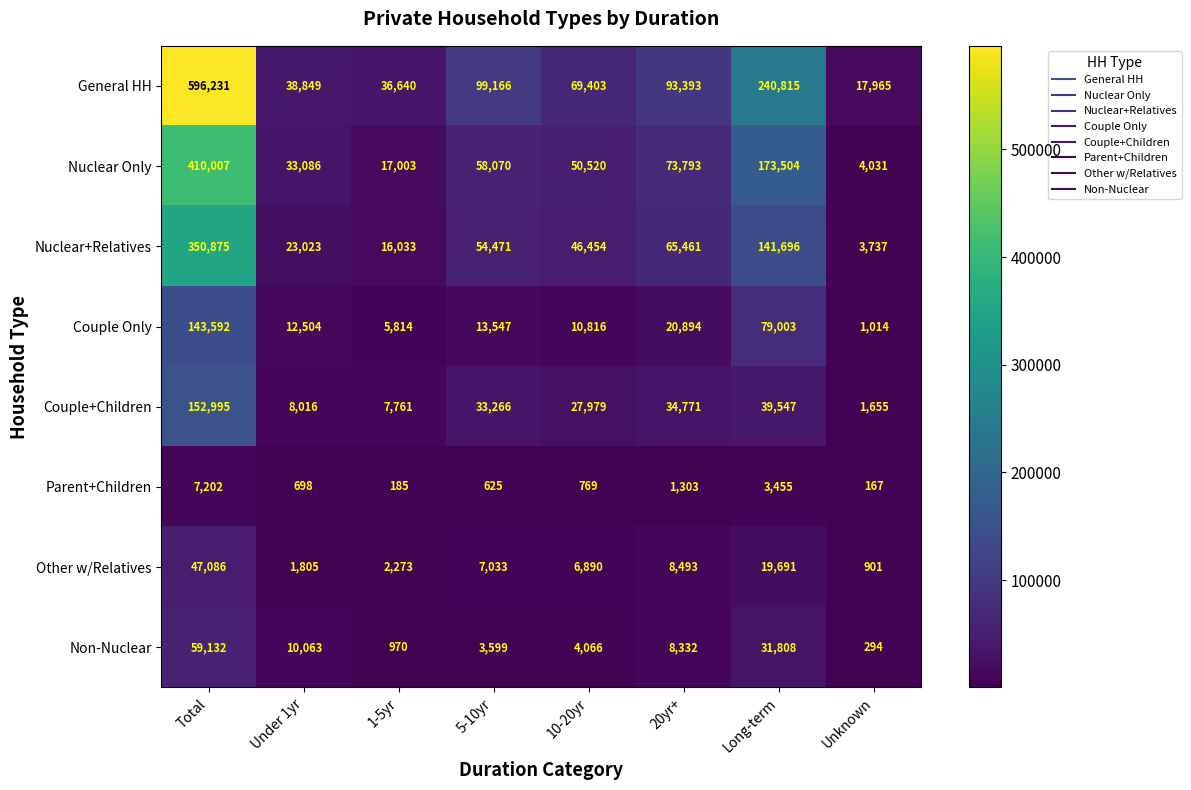

At which category does the chart reach its peak across all series?

Total